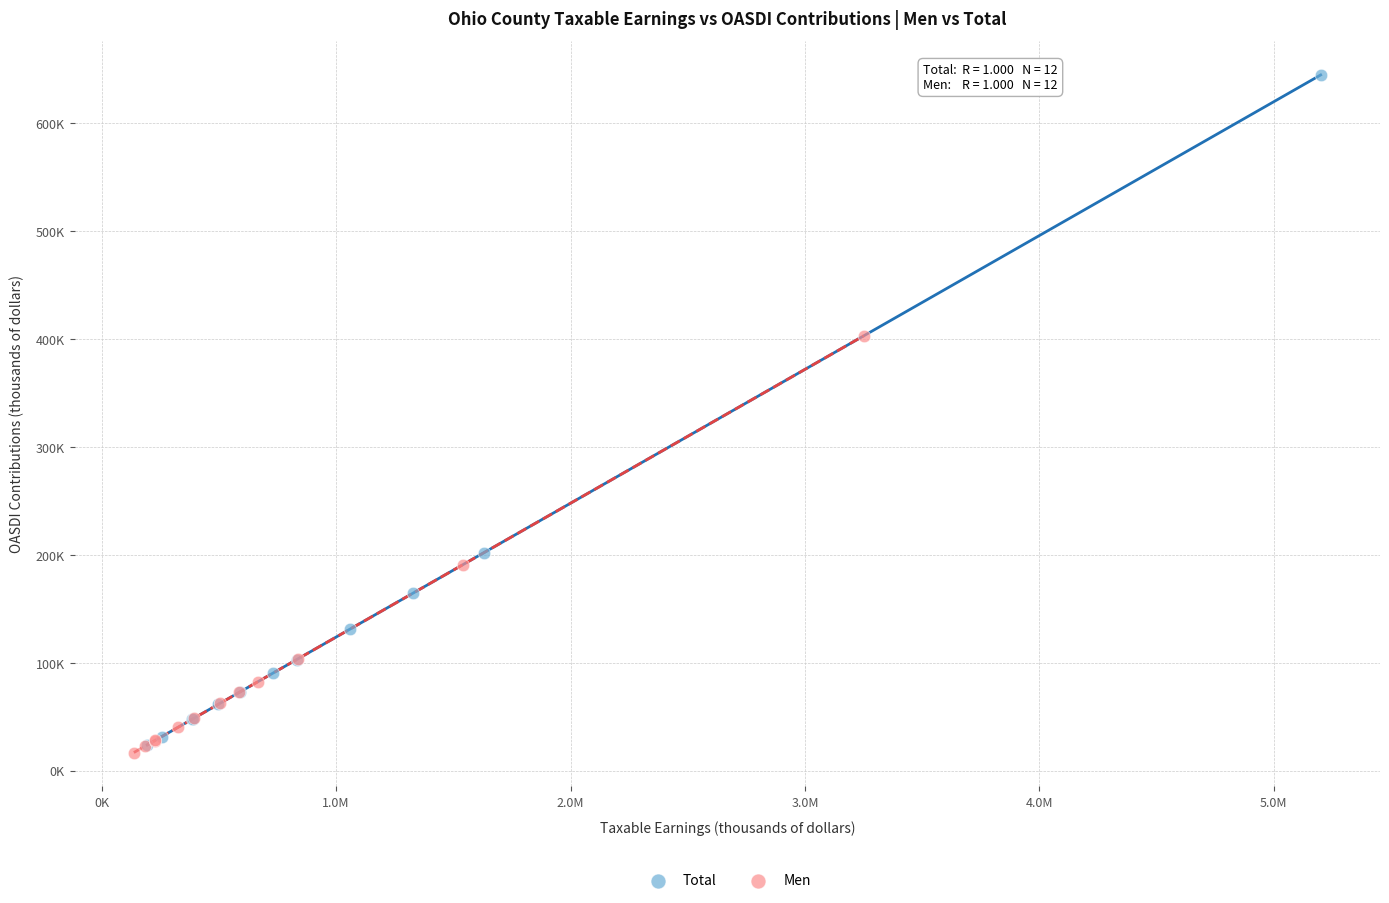

Which series has the widest spread of Y values?

Total